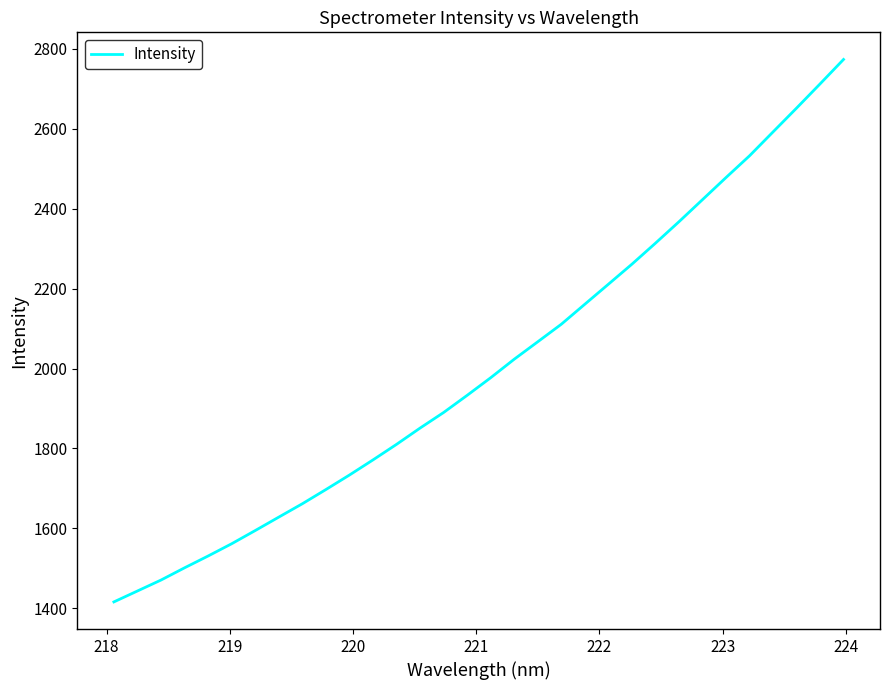

What is the maximum value shown in the chart?

2773.7